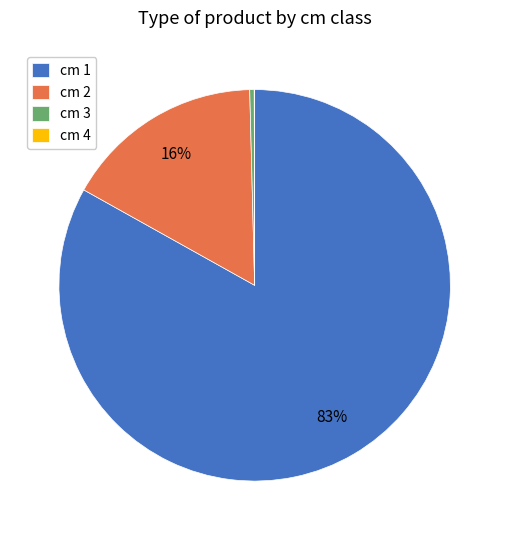

To the nearest percent, what is the average slice percentage?

25%